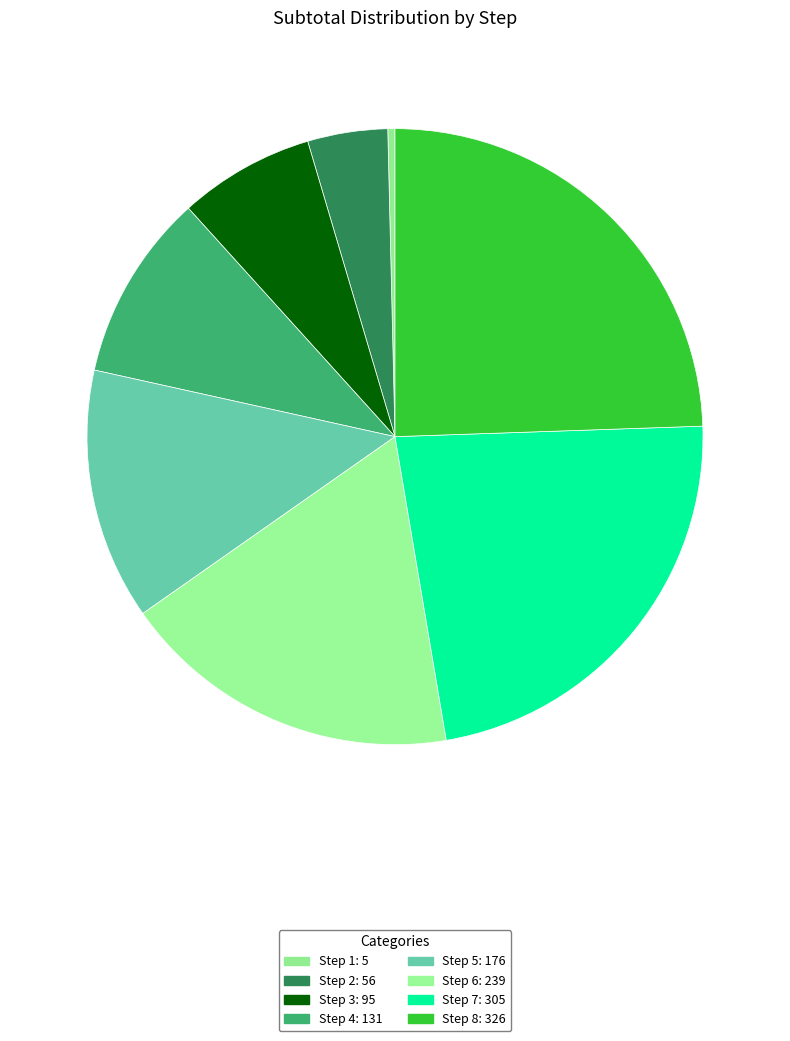

Count the number of slices in the pie.

8